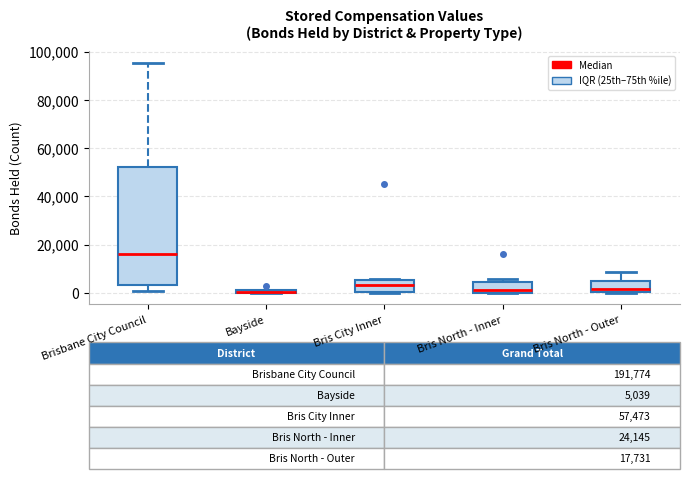

Which box is the tallest, from its lower edge to its upper edge?

Brisbane City Council